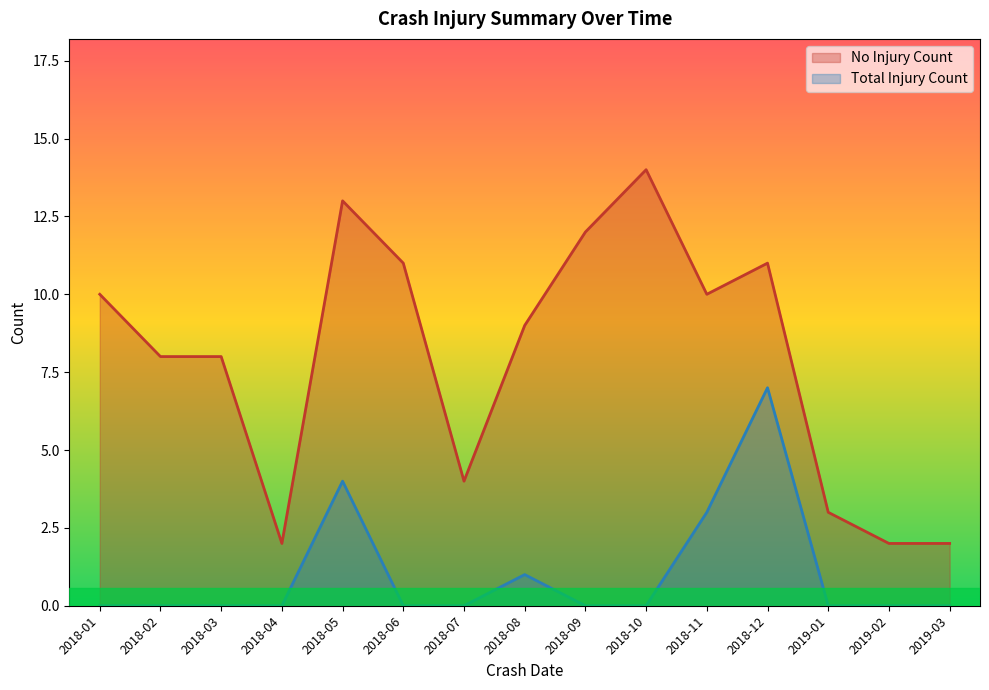

What is the difference between the No Injury Count values at 2018-01 and 2018-06?

1